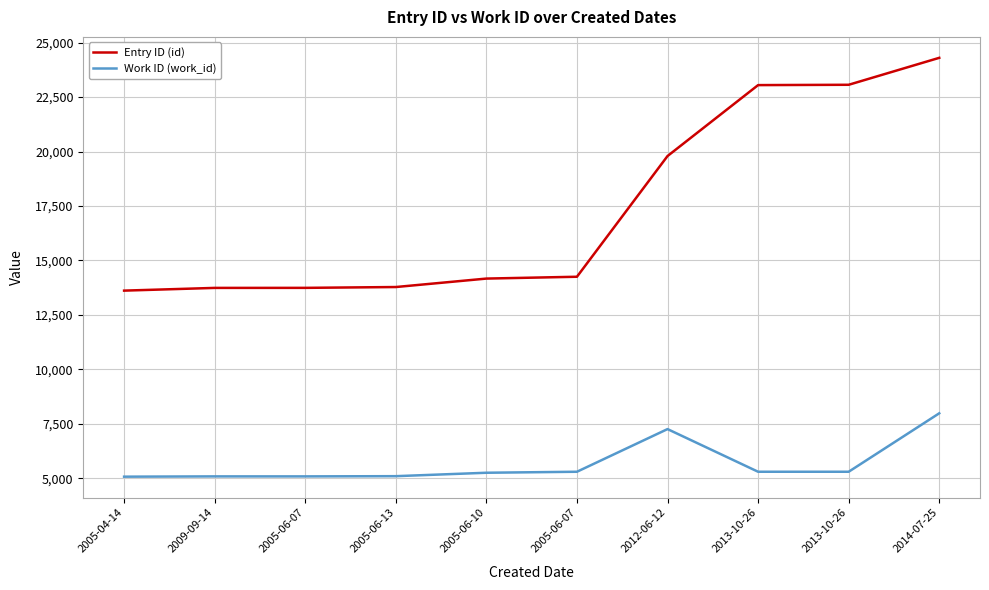

List the series in order of their peak value, highest first.

Entry ID (id), Work ID (work_id)